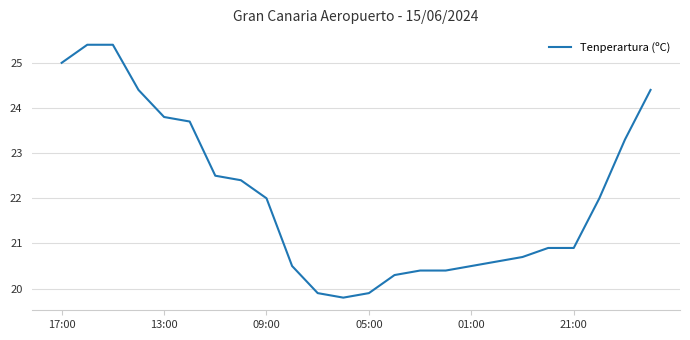

What is the smallest value displayed?

19.8